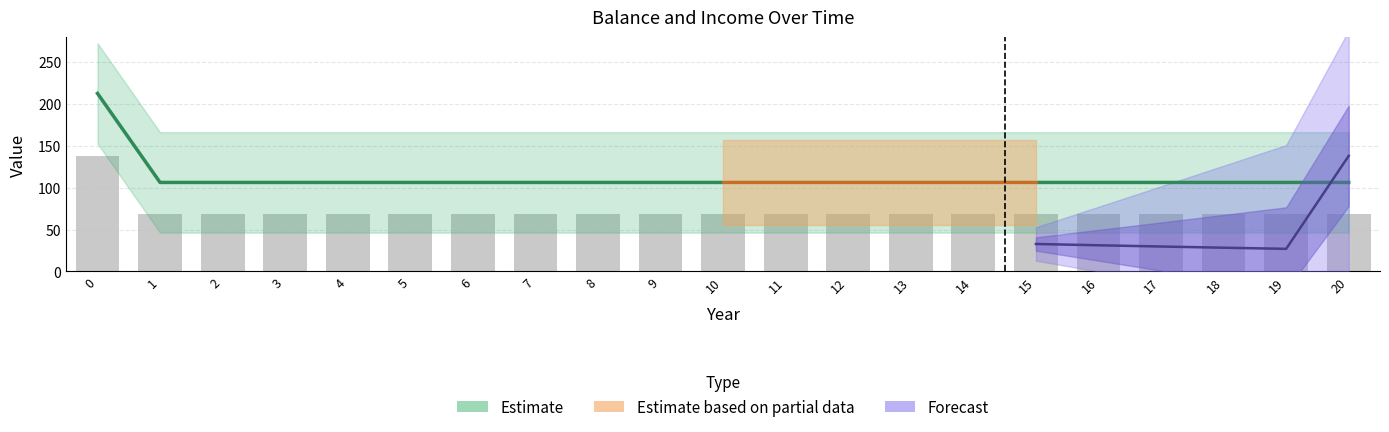

What is the difference between the highest and lowest values at 2?

106.3